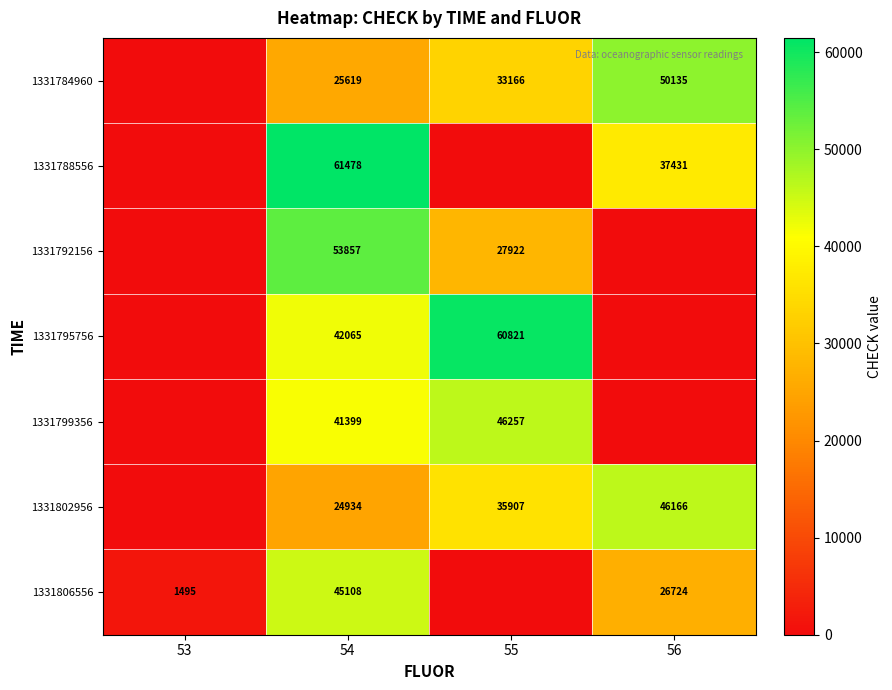

Between 54 and 53, which is larger?

54